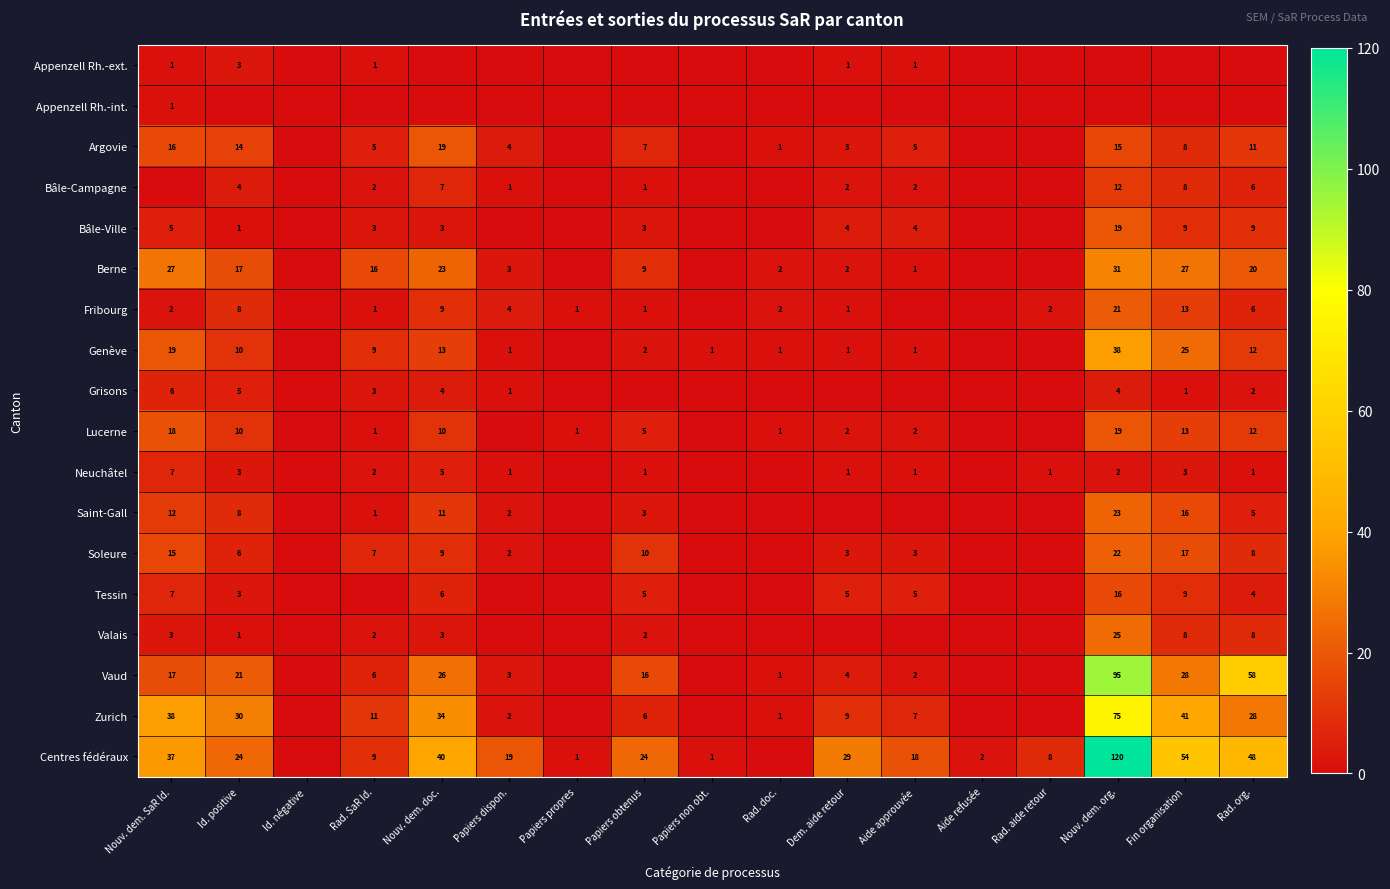

The value of Neuchâtel at Papiers obtenus is 1. True or false?

True